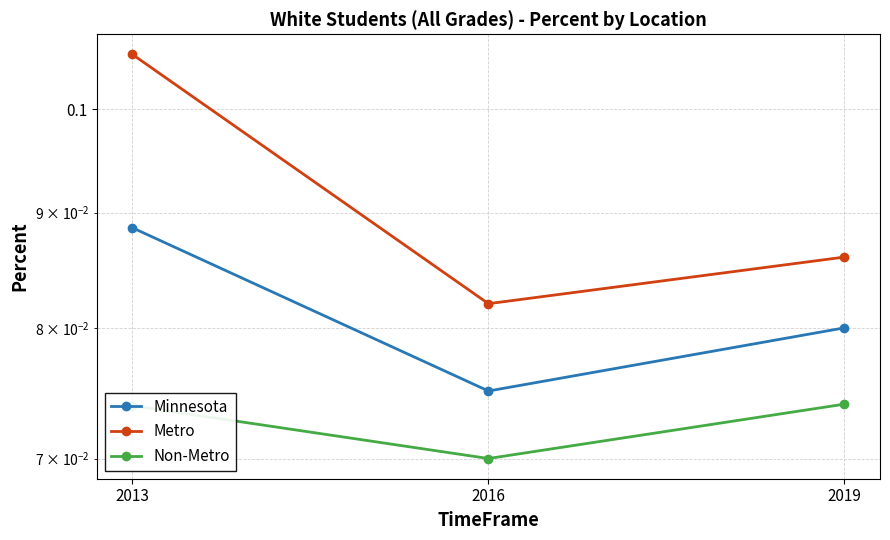

What is the greatest value displayed?

0.1